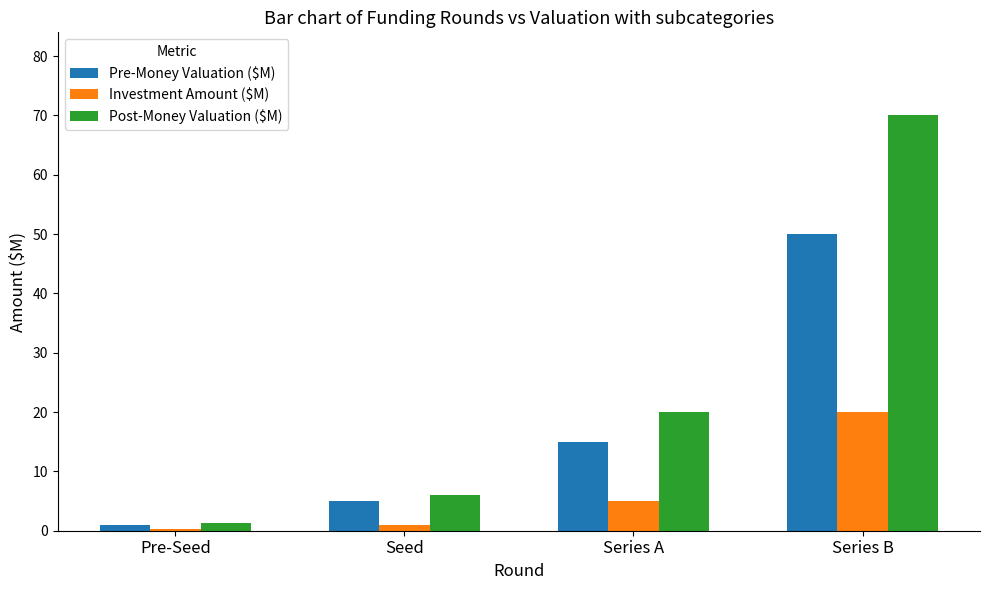

How many categories are shown in the chart?

4